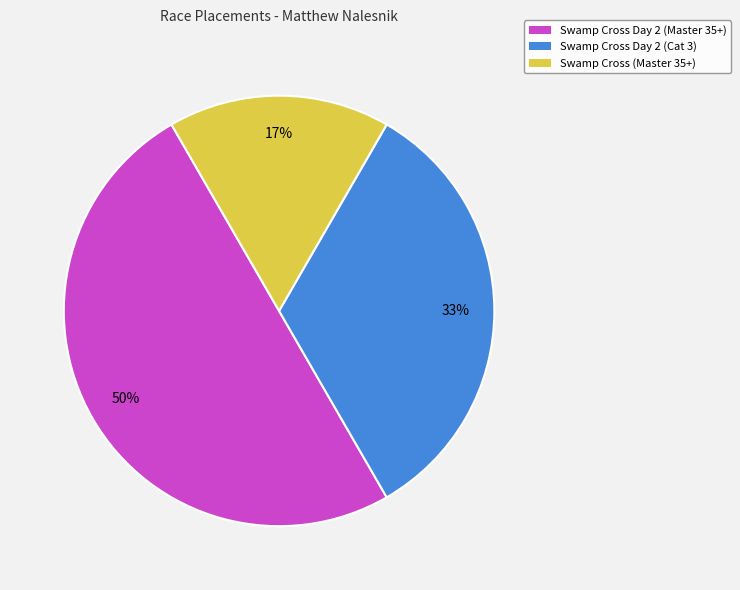

Which slice is the smallest?

Swamp Cross (Master 35+)